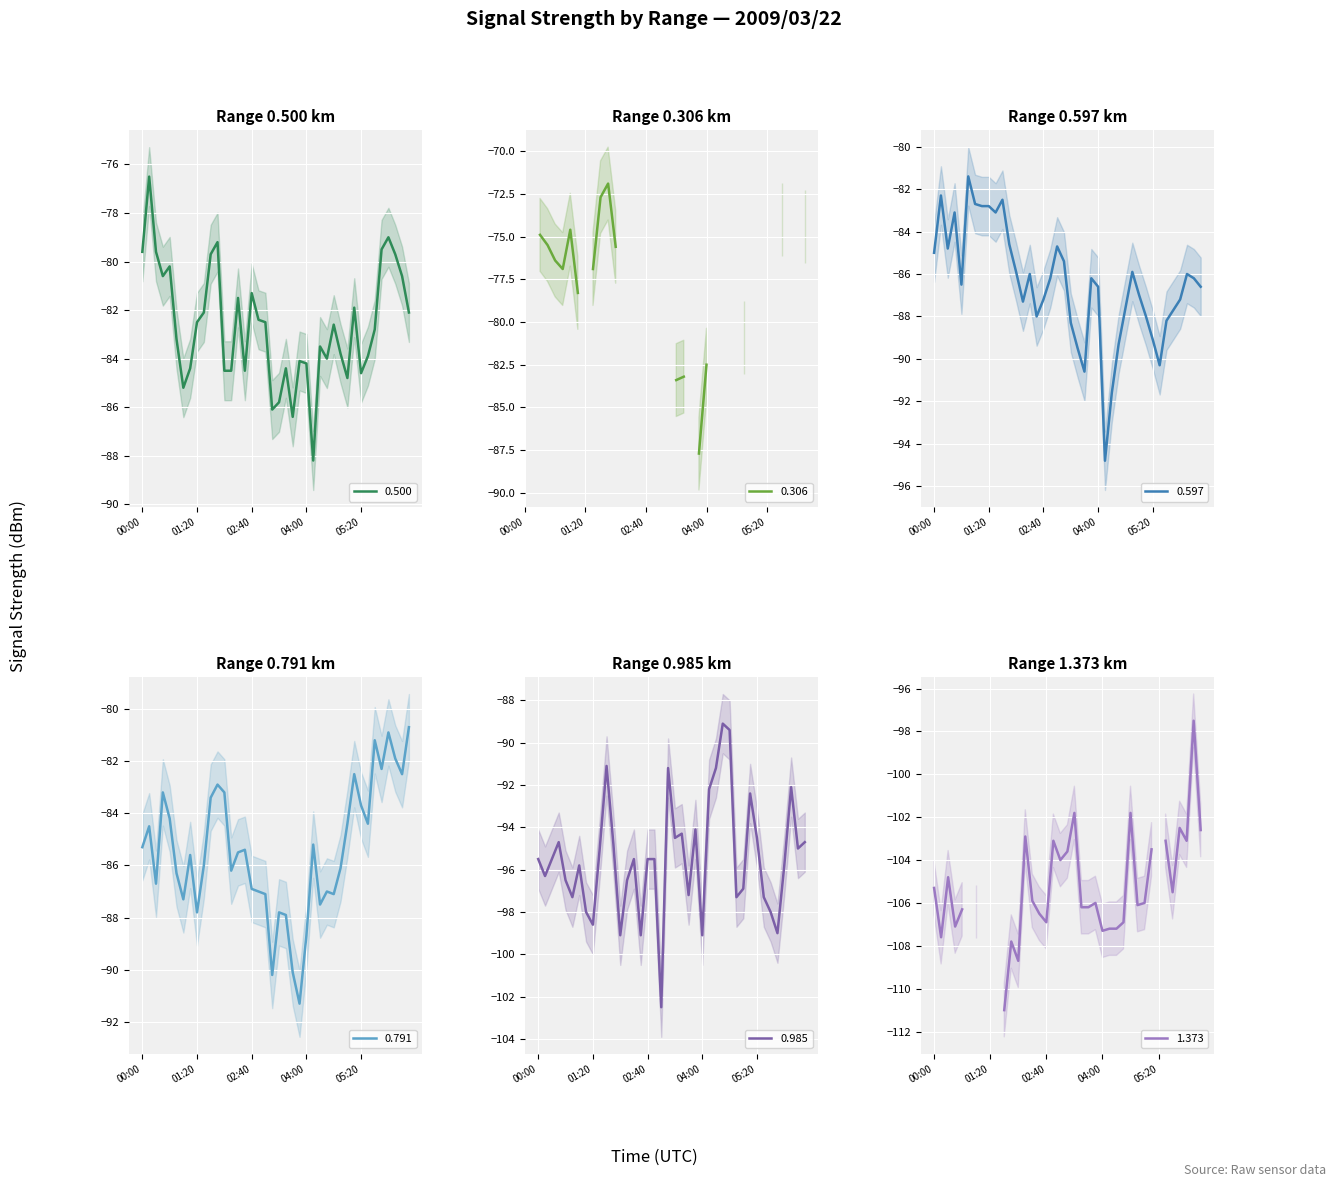

What is the maximum value for 0.500?

-76.5